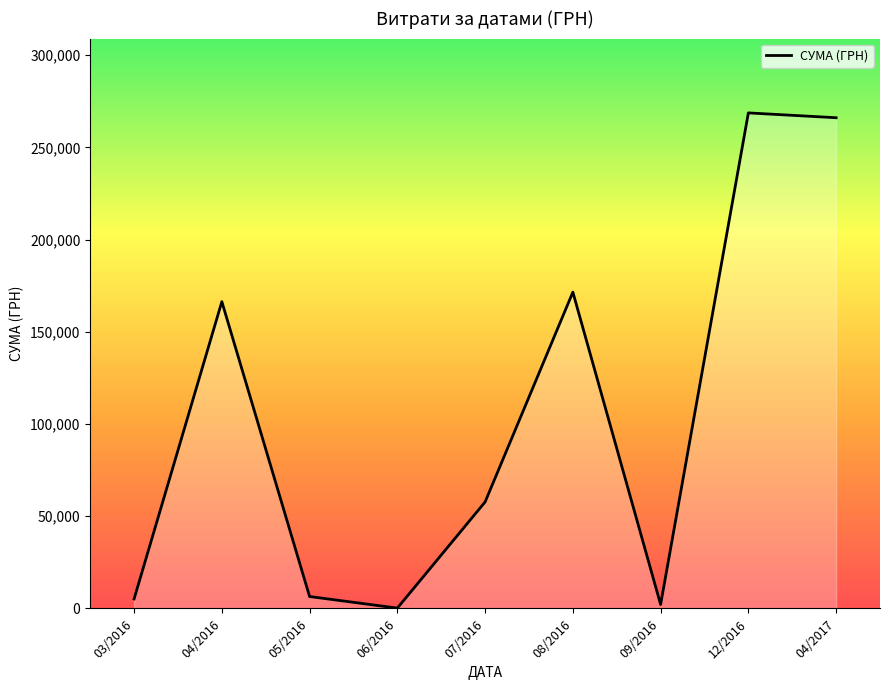

Does the chart have visible grid lines?

No